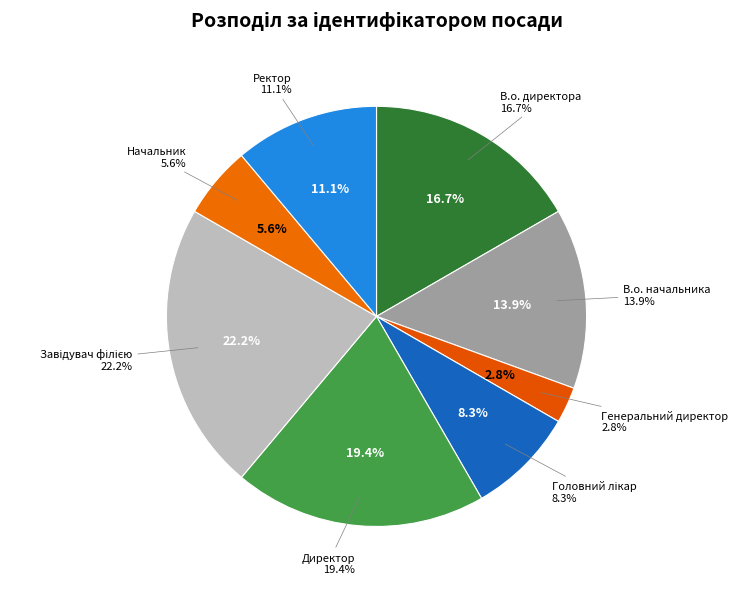

What percentage is the В.о. директора slice, to the nearest percent?

17%